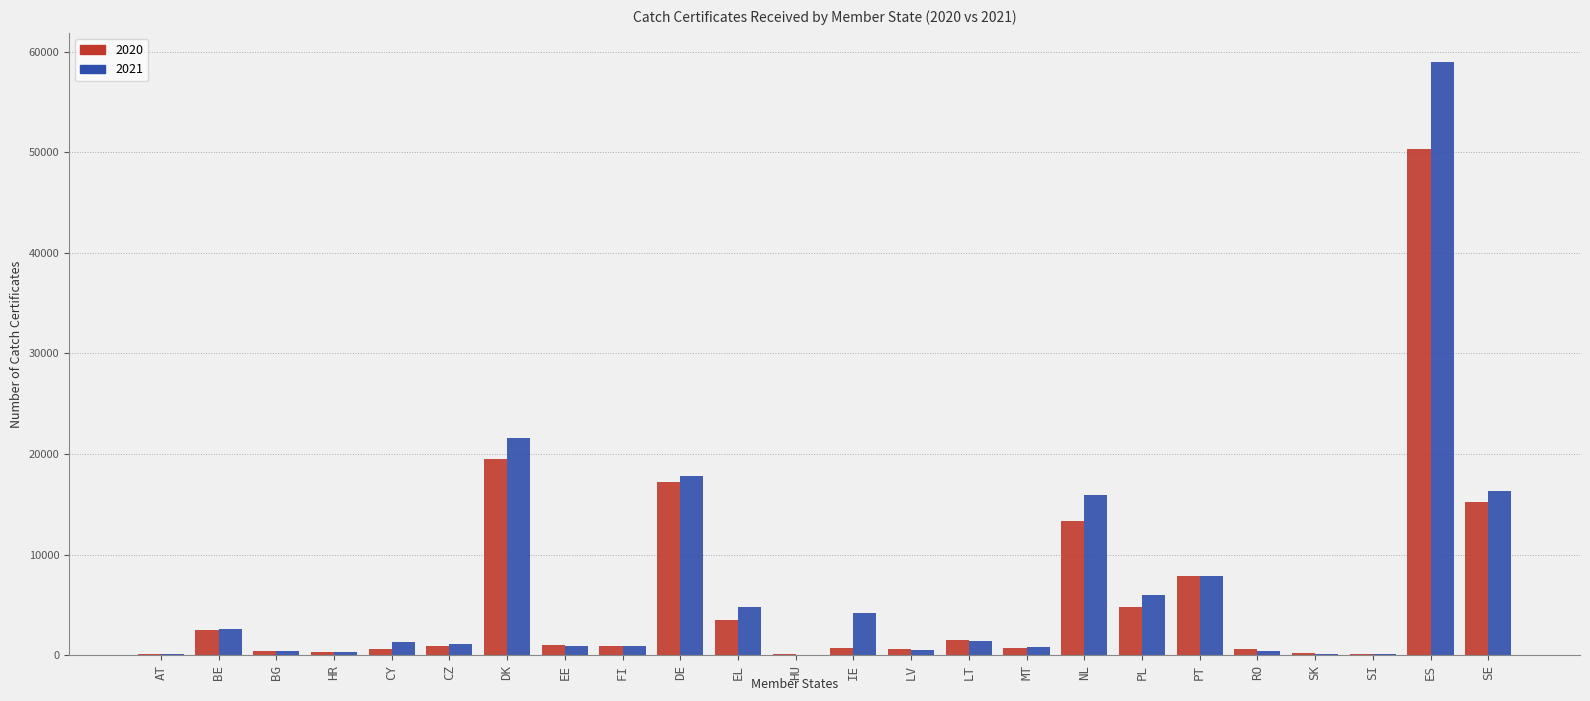

The 2020 series shows 2535 at BE. True or false?

True